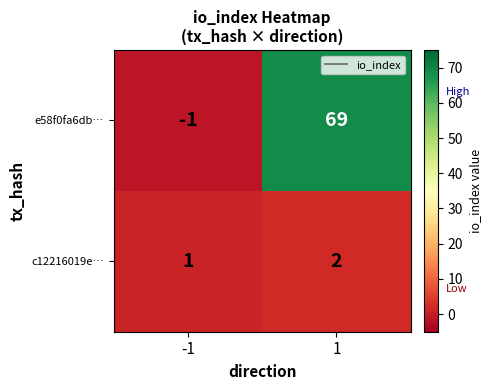

What is the sum of the c12216019e… values at 1 and -1?

3